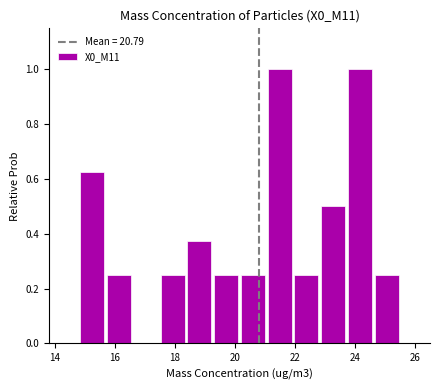

What is the height of the bar covering 22.8 to 23.8 on the x-axis? Neither the bar edges nor the heights are printed on the chart, so give them approximately, as read against the axes.

0.50